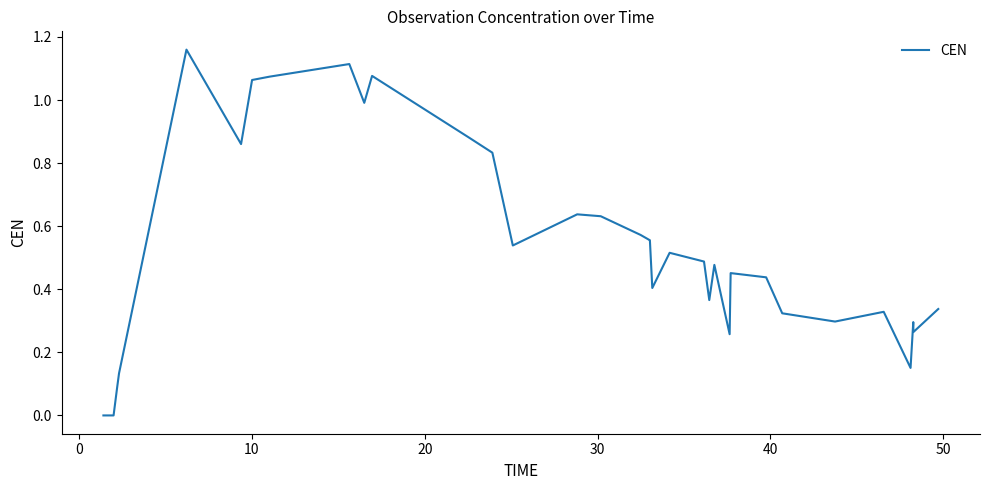

How many values are above zero?

32